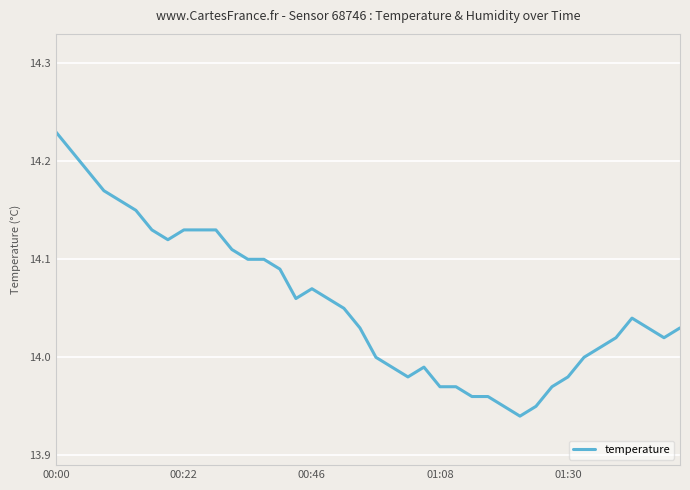

What is the difference between the maximum and minimum values?

0.3